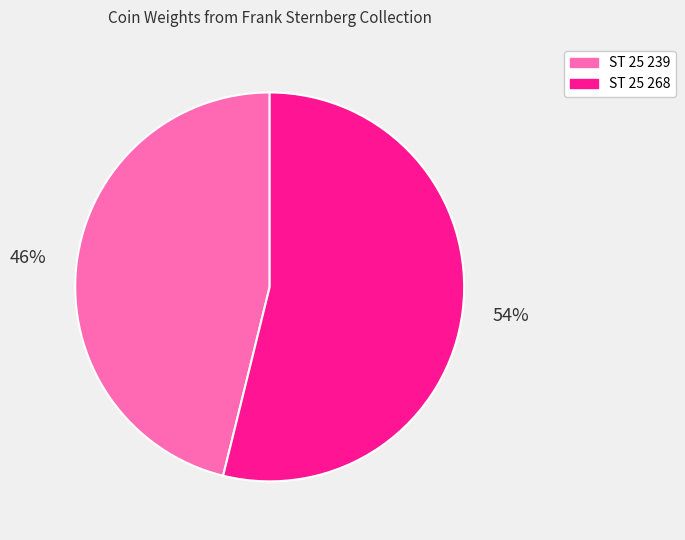

What is the largest slice in the pie chart?

ST 25 268